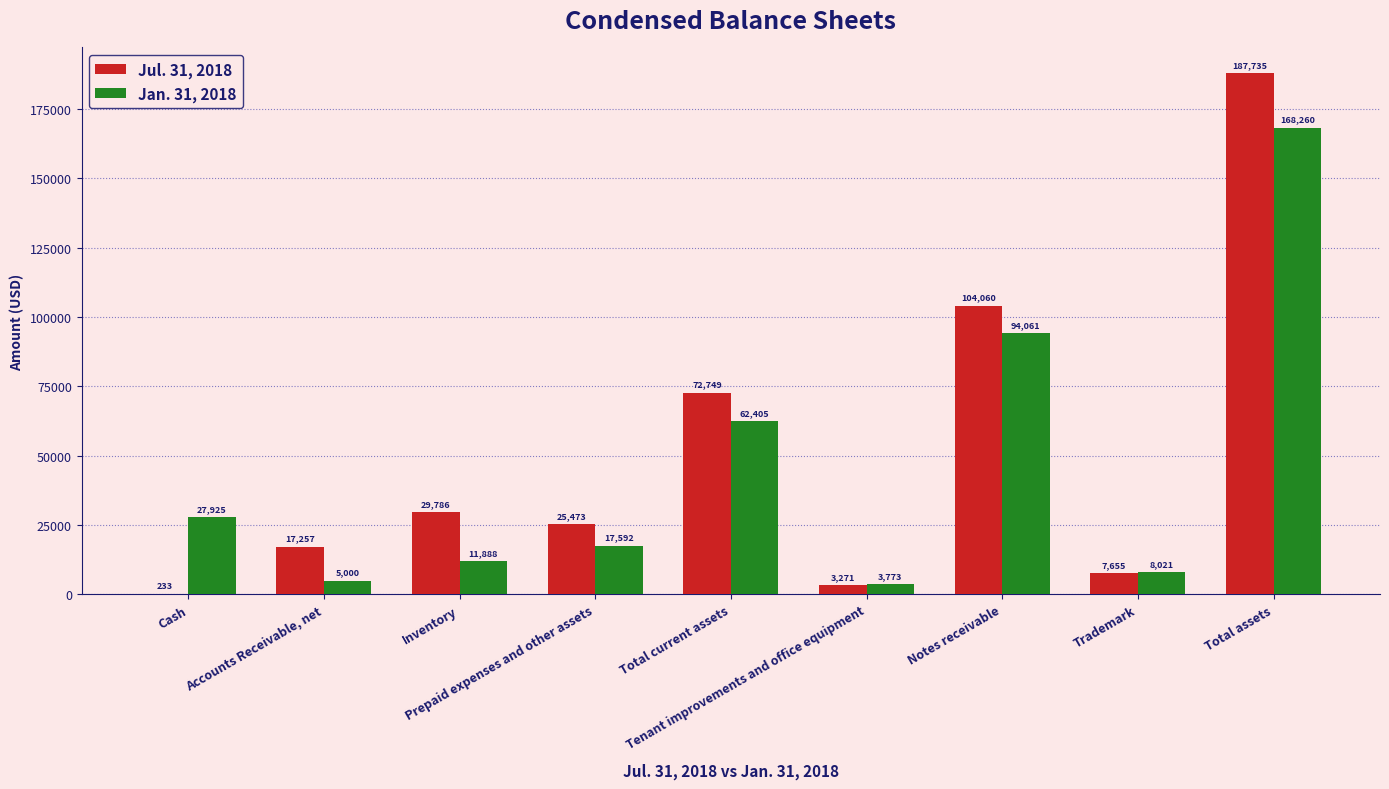

What is the maximum value for Jan. 31, 2018?

168260